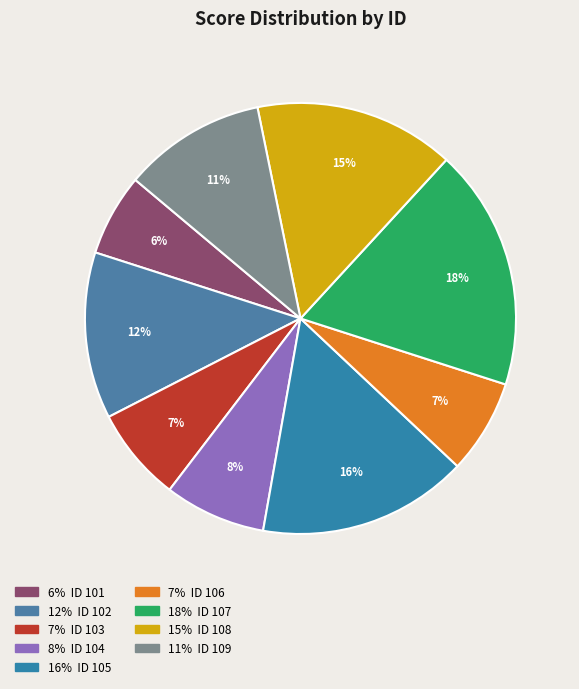

To the nearest percent, what is the difference between the largest and smallest slice percentages?

12%